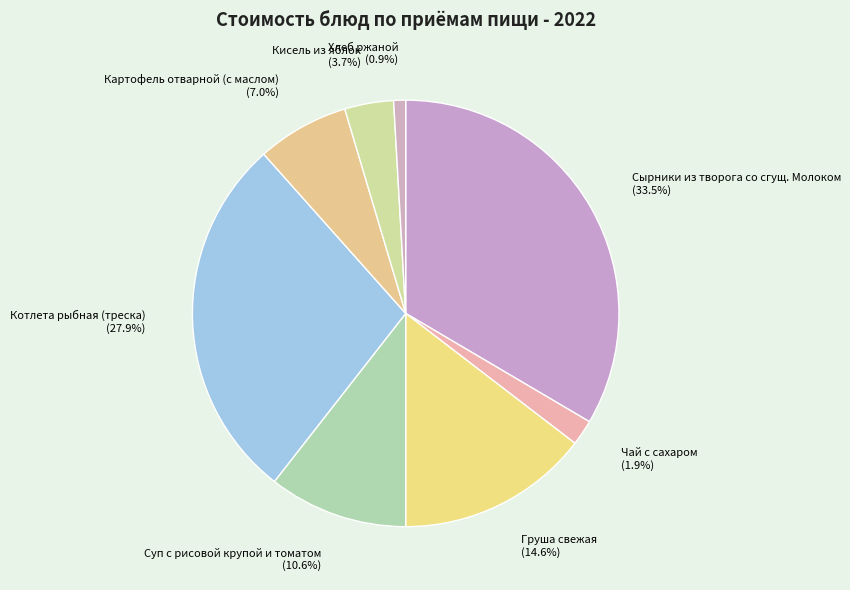

Is there a majority slice in this chart?

No